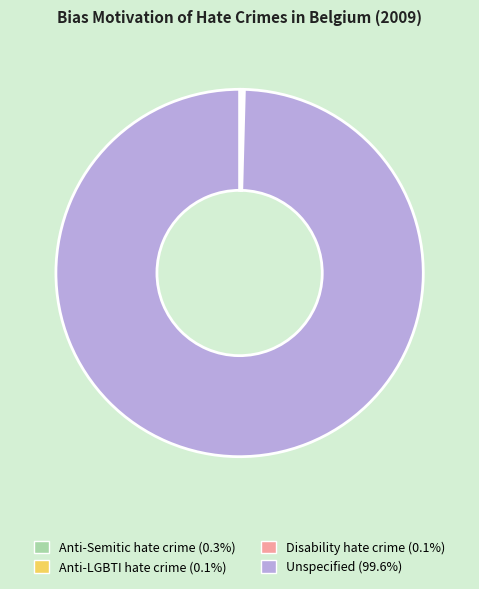

Which category has the biggest portion of the pie?

Unspecified